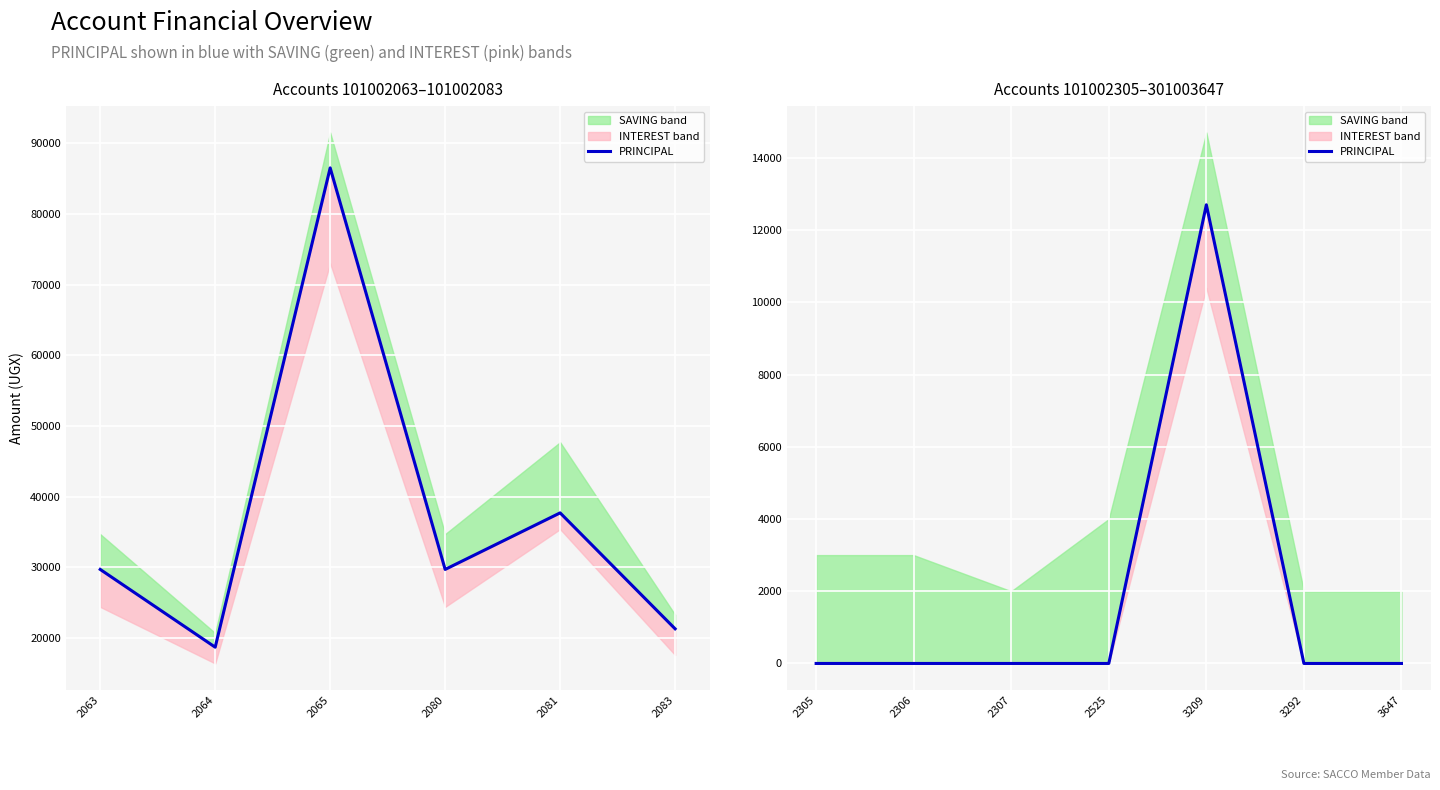

How many values are above zero?

1